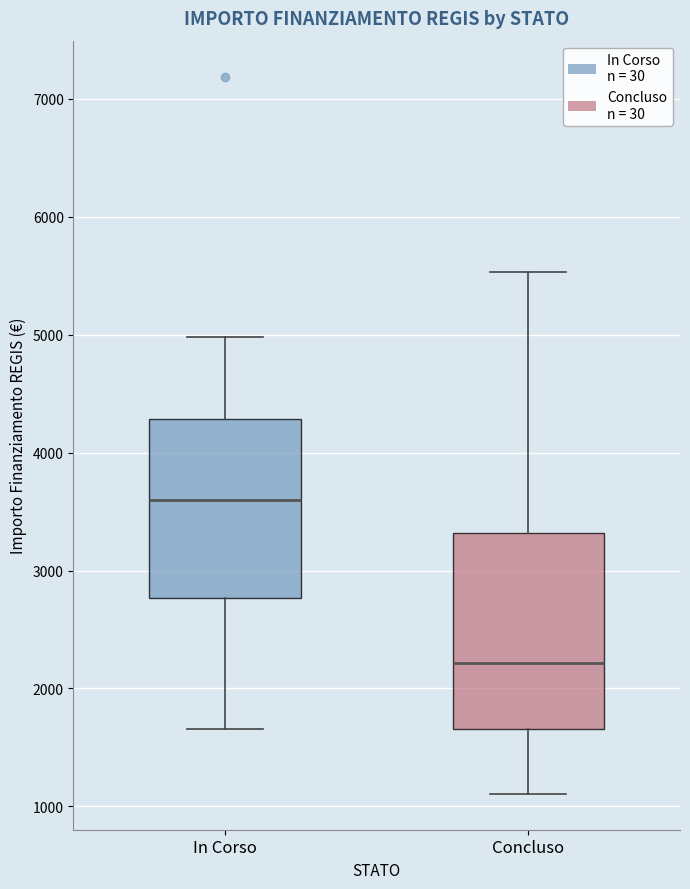

Reading left to right, read every box against the y-axis: the position of its median line, the range the box covers, and the ends of its whiskers. The values are not printed on the chart, so give them approximately, as read against the axis.

In Corso: median 3600, box 2800 to 4300, whiskers 1700 to 5000
Concluso: median 2200, box 1700 to 3300, whiskers 1100 to 5500